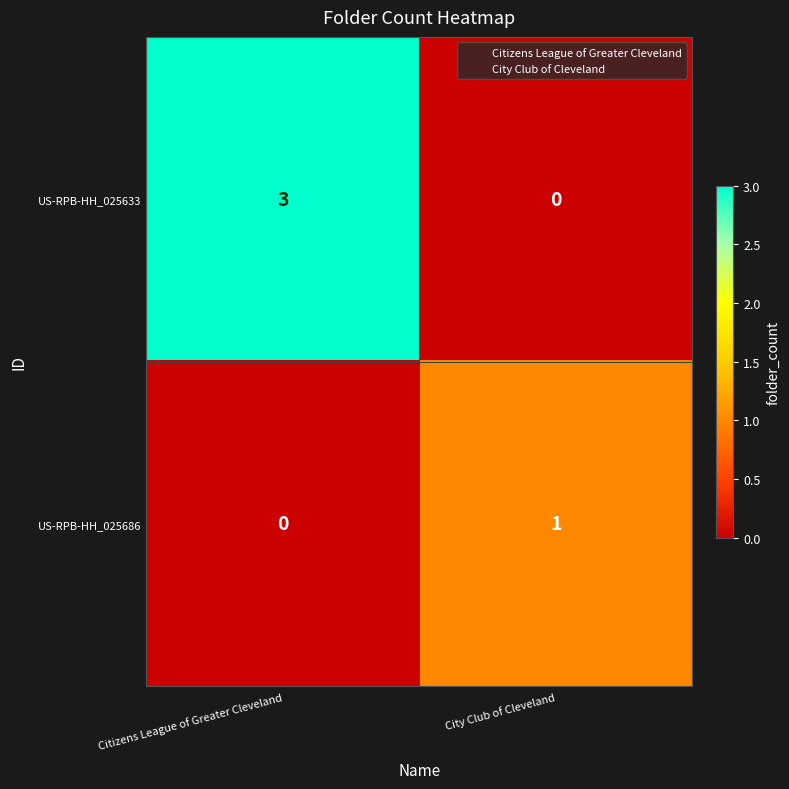

Rank the series by their average value, from lowest to highest.

US-RPB-HH_025686, US-RPB-HH_025633